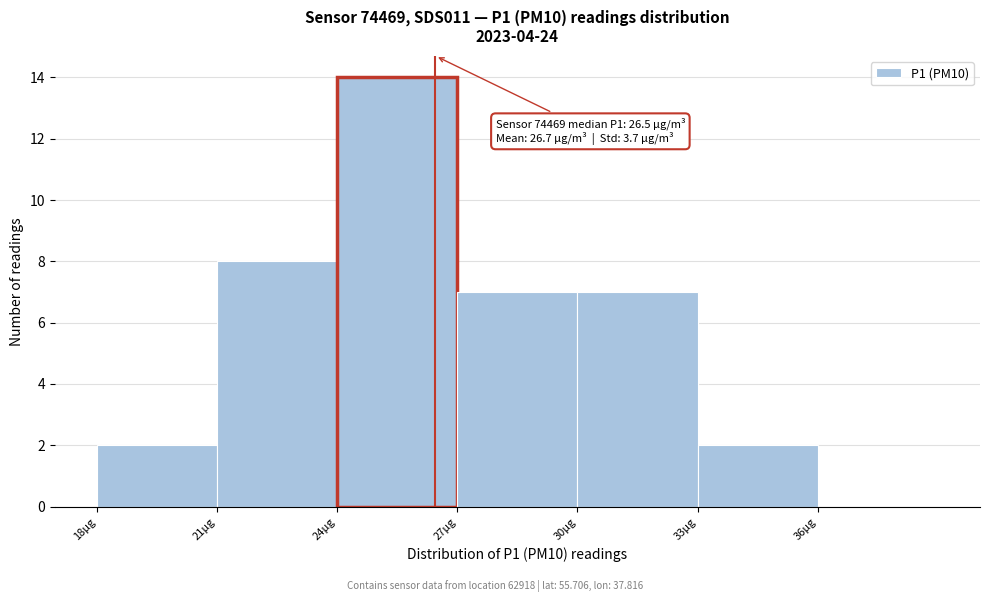

Over which range of the x-axis is the bar tallest?

24 to 27